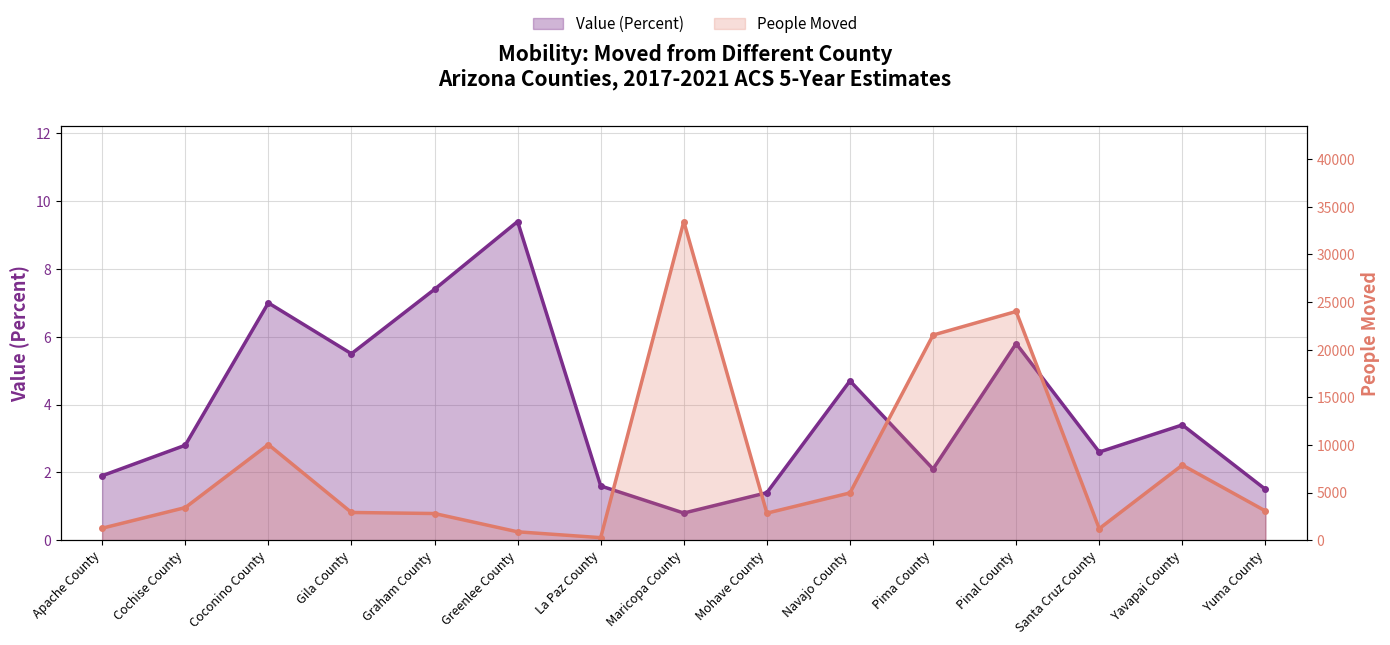

At which category does People Moved reach its first local peak?

Coconino County